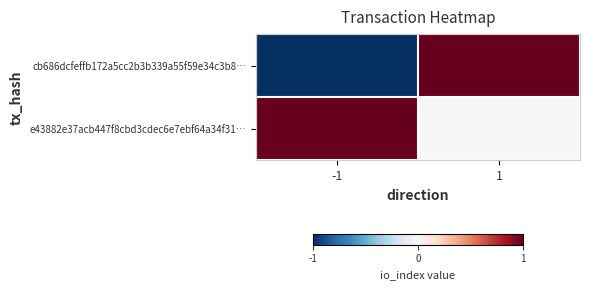

What is the difference between the highest and lowest values at -1?

2